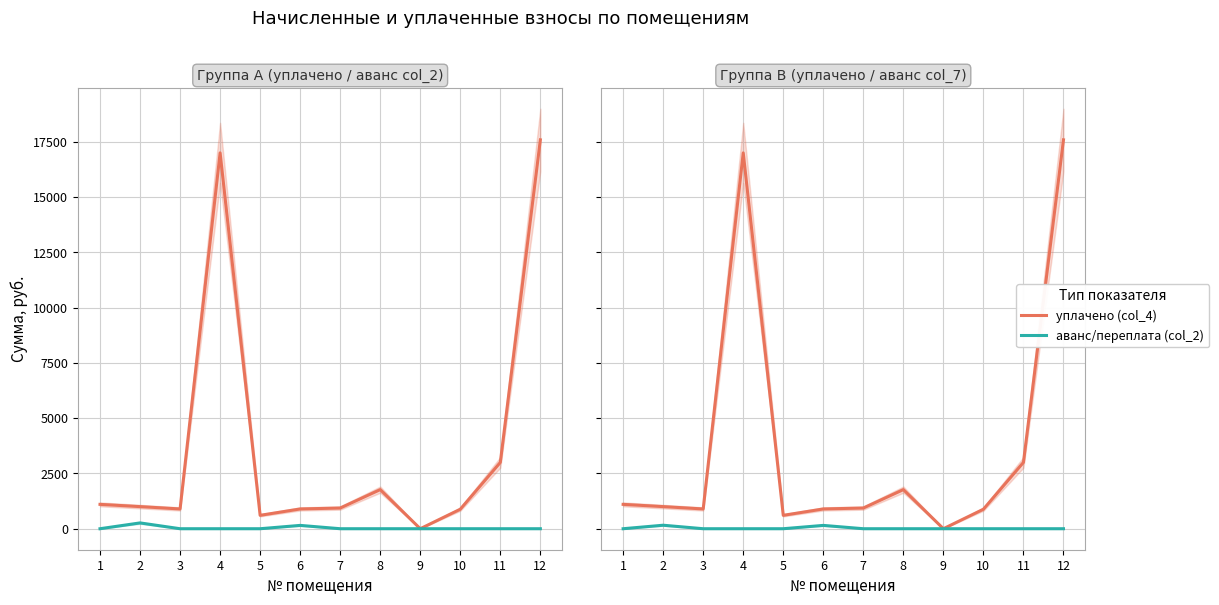

Reading right to left, transcribe all the data shown in this chart.

уплачено (col_4): 17590.2	3000.0	881.9	0.0	1768.7	935.6	894.2	605.9	17000.0	894.5	1000.0	1101.6
аванс/переплата (col_2): 0.0	0.0	0.0	0.0	0.0	0.0	150.6	0.0	0.0	0.0	262.7	0.0
аванс/переплата 2 (col_7): 0.0	0.0	0.0	0.0	0.0	0.0	150.6	0.0	0.0	0.0	158.3	0.0